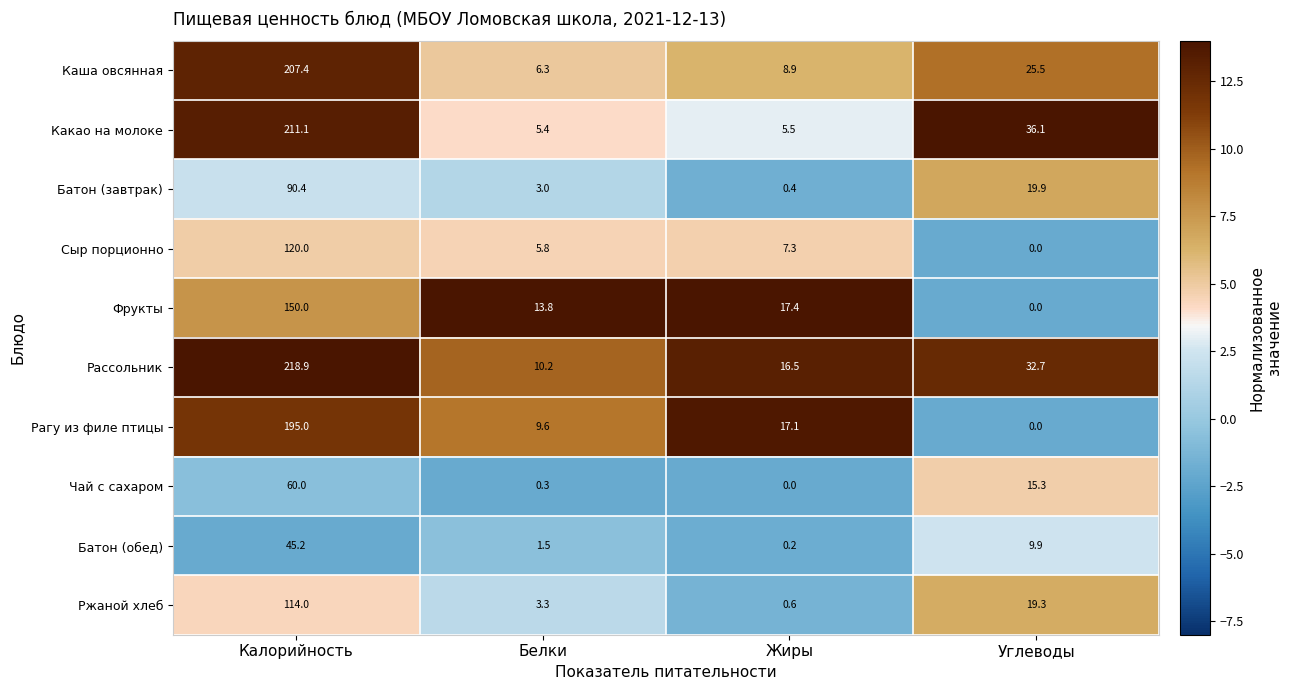

What is the sum of all Каша овсянная values?

248.1